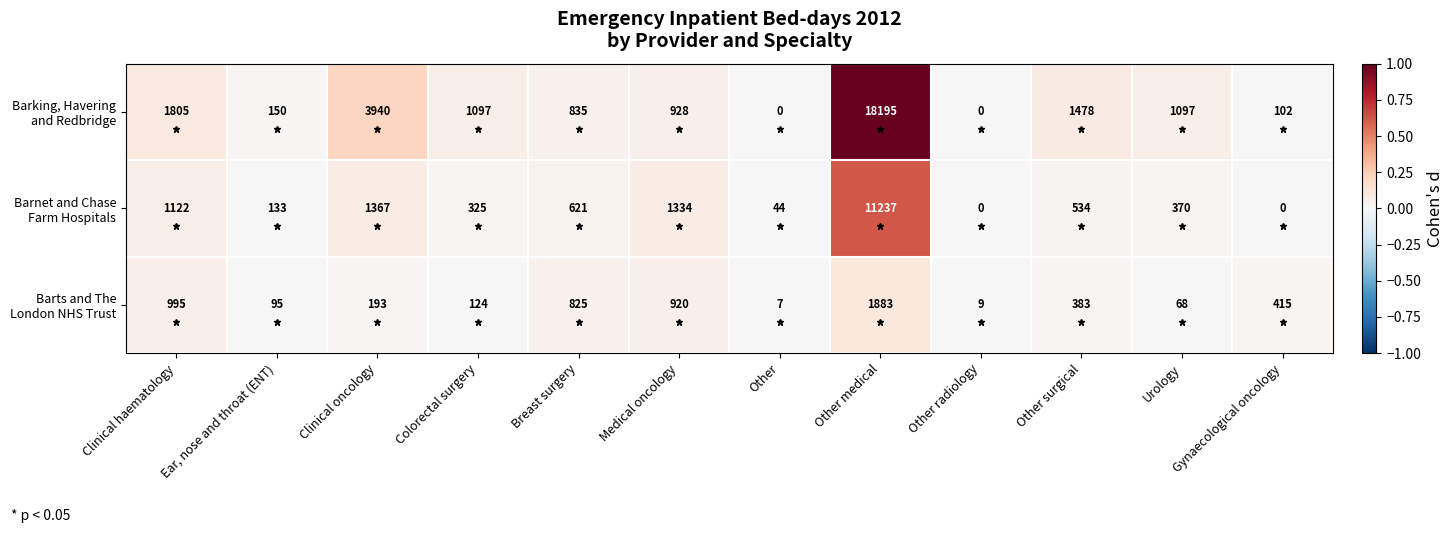

Which category has the highest value across all series?

Other medical